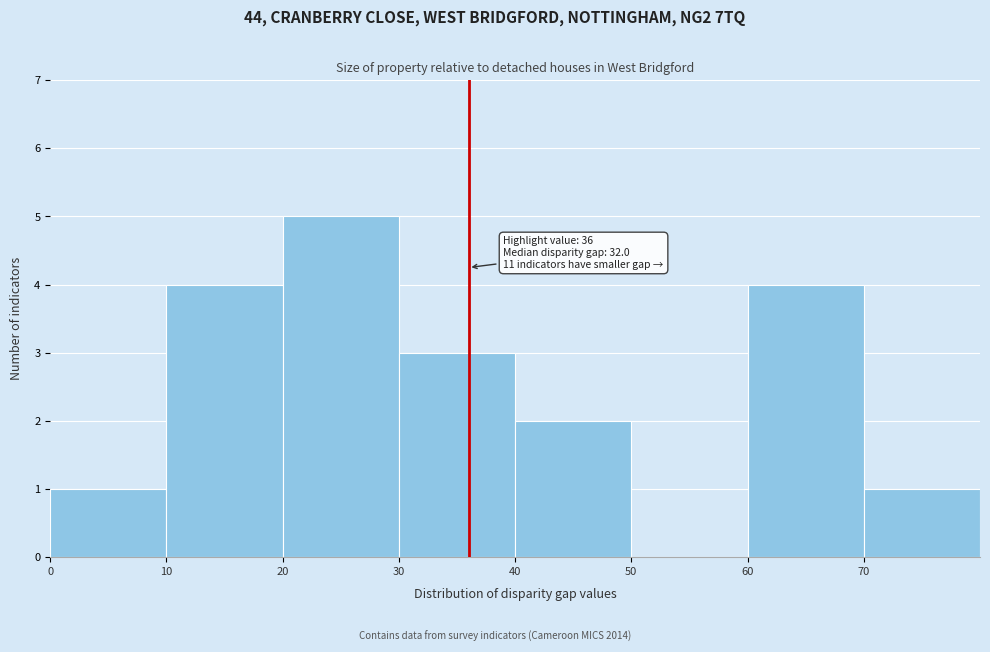

Over which range of the x-axis is the bar tallest?

20 to 30